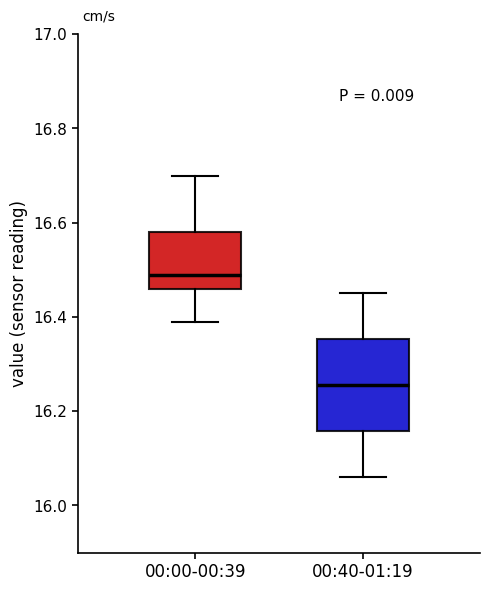

Where does the median line of the box for 00:00-00:39 sit on the y-axis? The values are not printed on the chart, so give them approximately, as read against the axis.

16.50